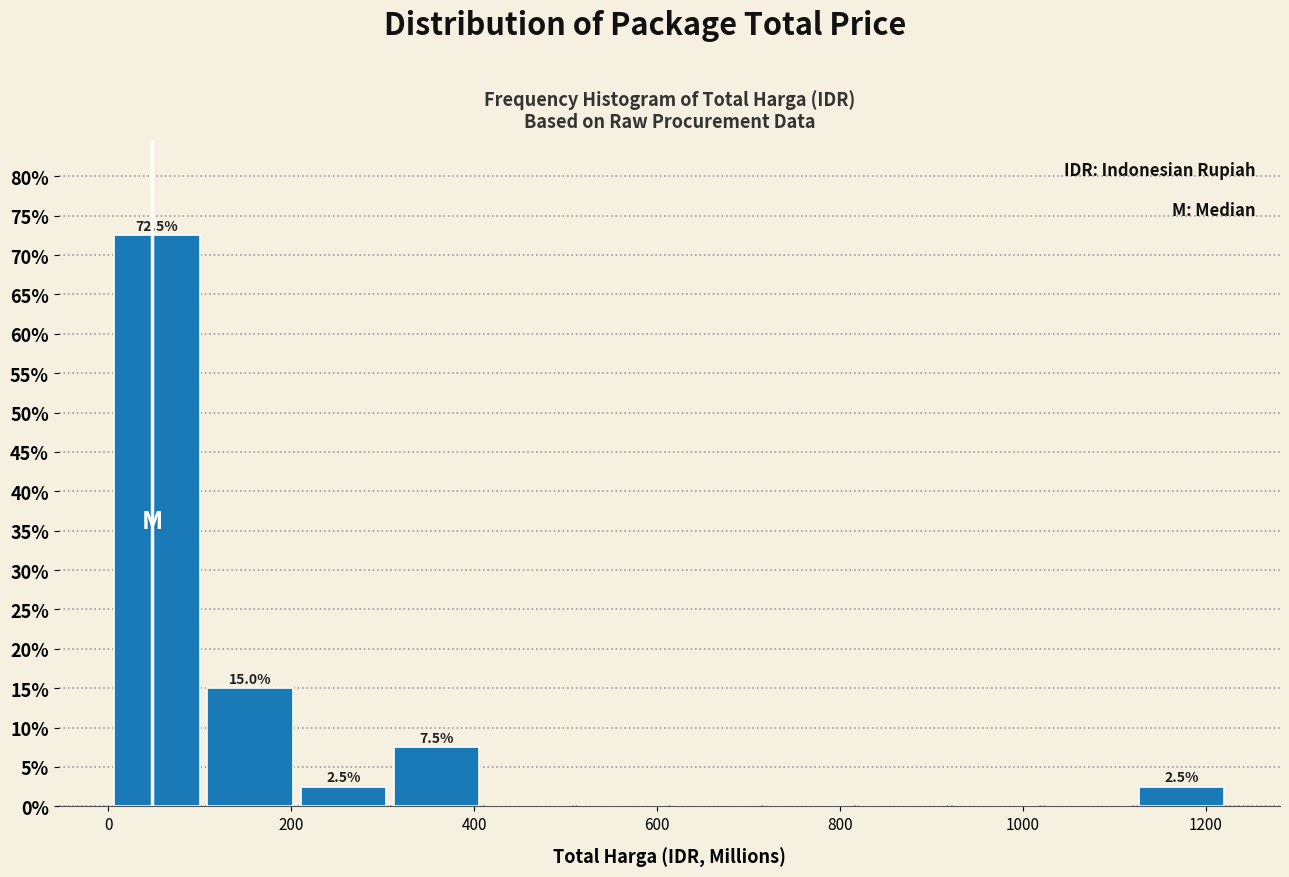

Over which range of the x-axis is the bar tallest?

0 to 100